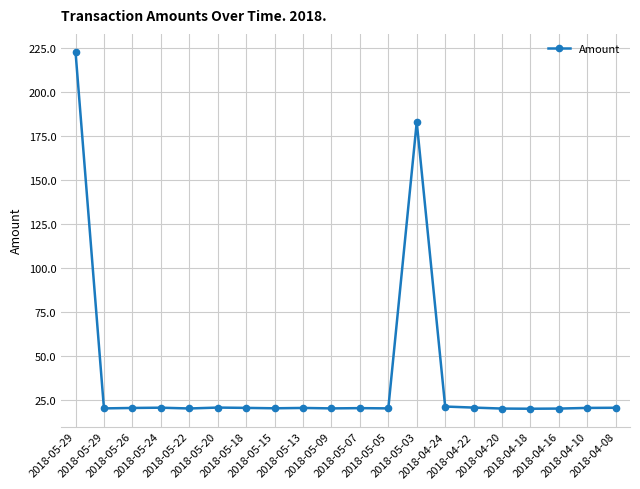

How many lines are shown in the chart?

1